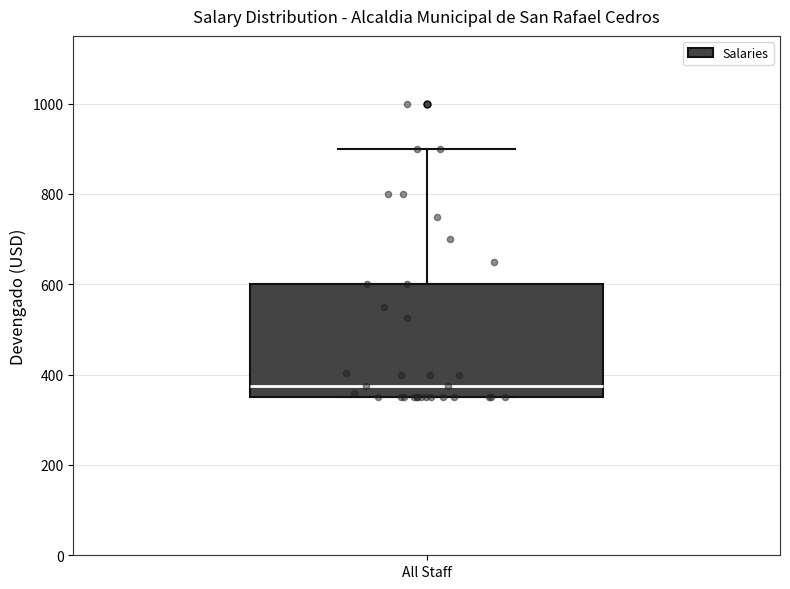

Where does the upper whisker of the box for All Staff end on the y-axis? The values are not printed on the chart, so give them approximately, as read against the axis.

900